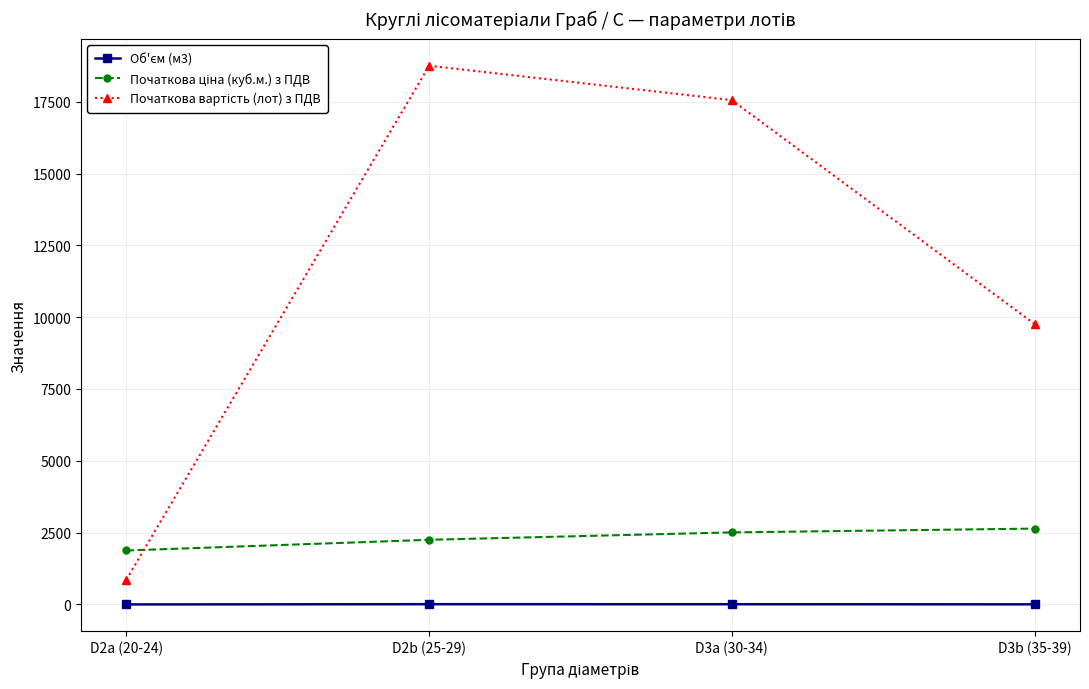

What is the label of the 3rd point from the left?

D3a (30-34)